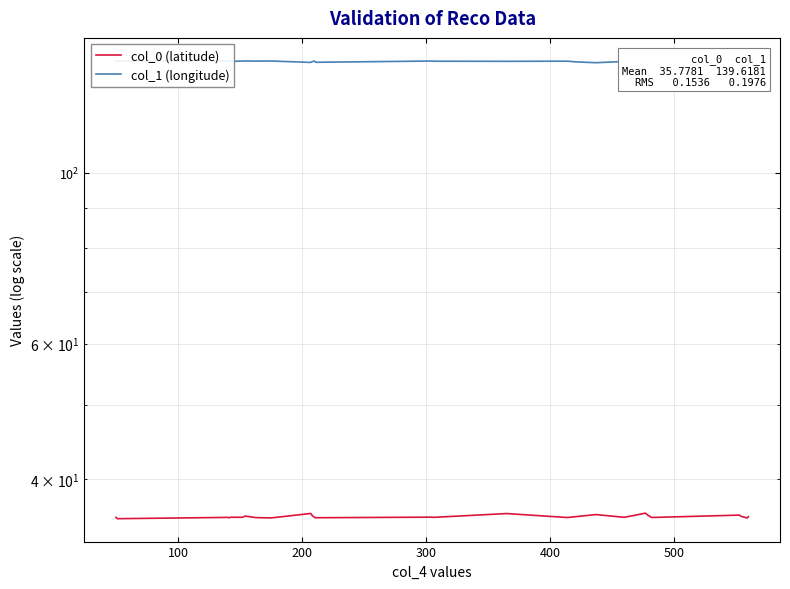

Which series has the widest spread of values?

col_1 (longitude)